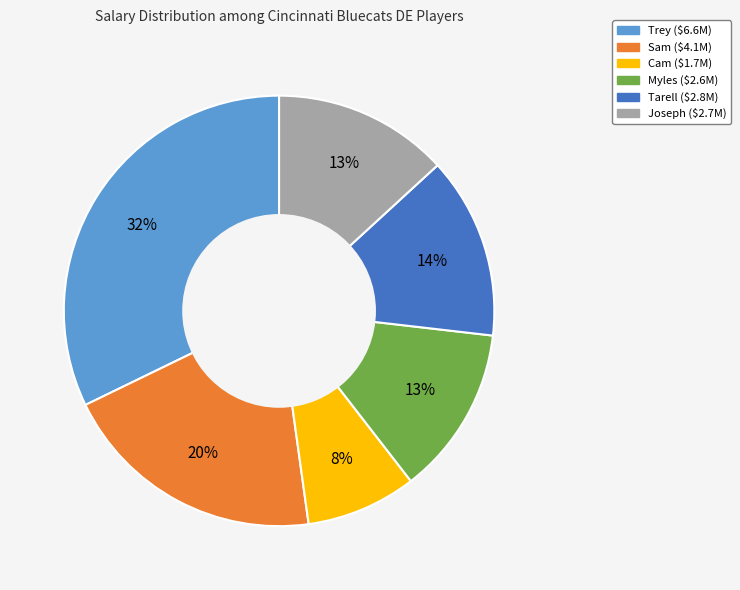

To the nearest percent, what percentage of the pie is Joseph?

13%